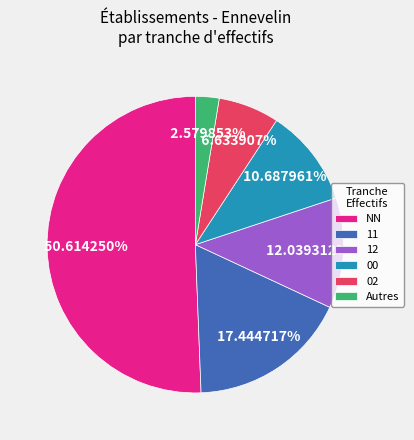

To the nearest percent, what is the average slice percentage?

17%